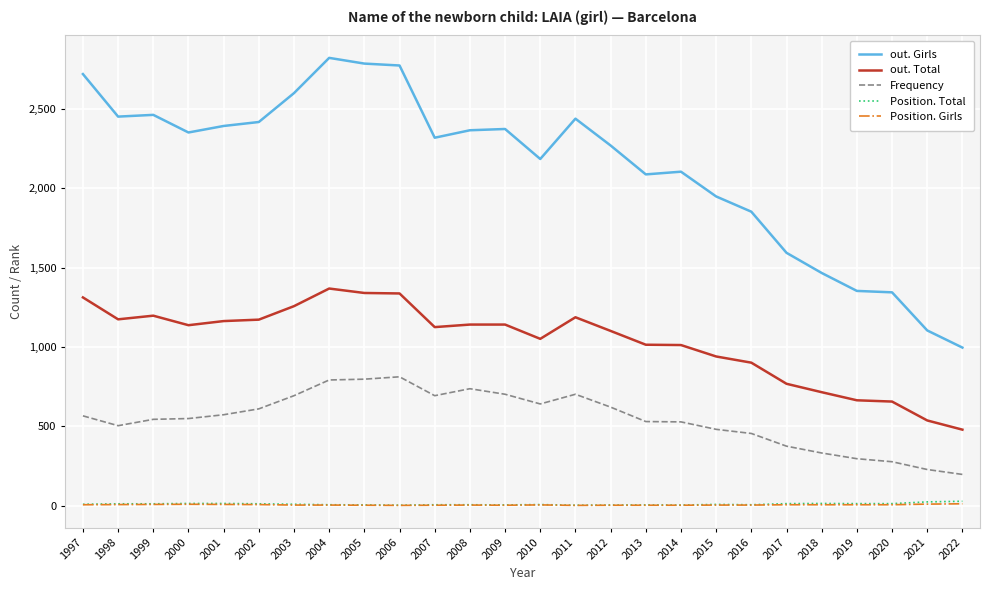

True or false: out. Total and Position. Girls cross at least once.

False